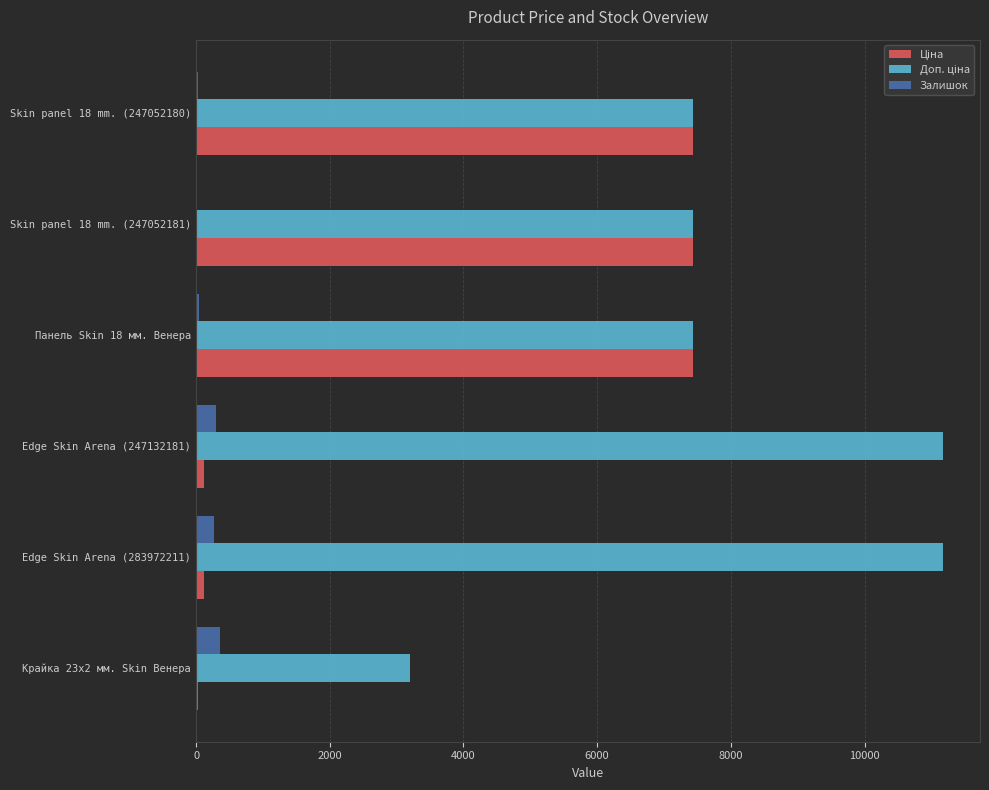

What is the maximum value shown in the chart?

11169.0